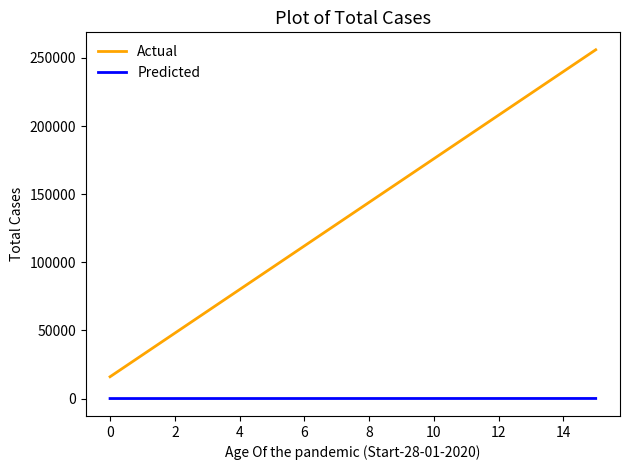

What is the average value of the Predicted series?

27.2